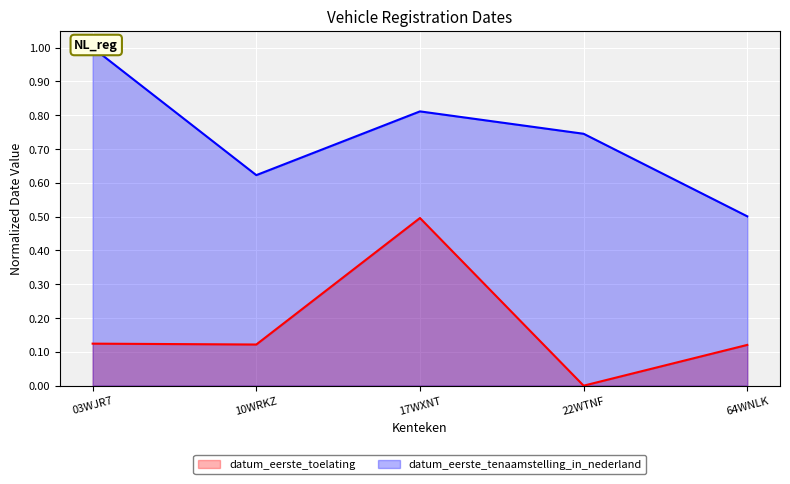

Is the value of datum_eerste_toelating at 10WRKZ greater than the value of datum_eerste_tenaamstelling_in_nederland at 17WXNT?

No